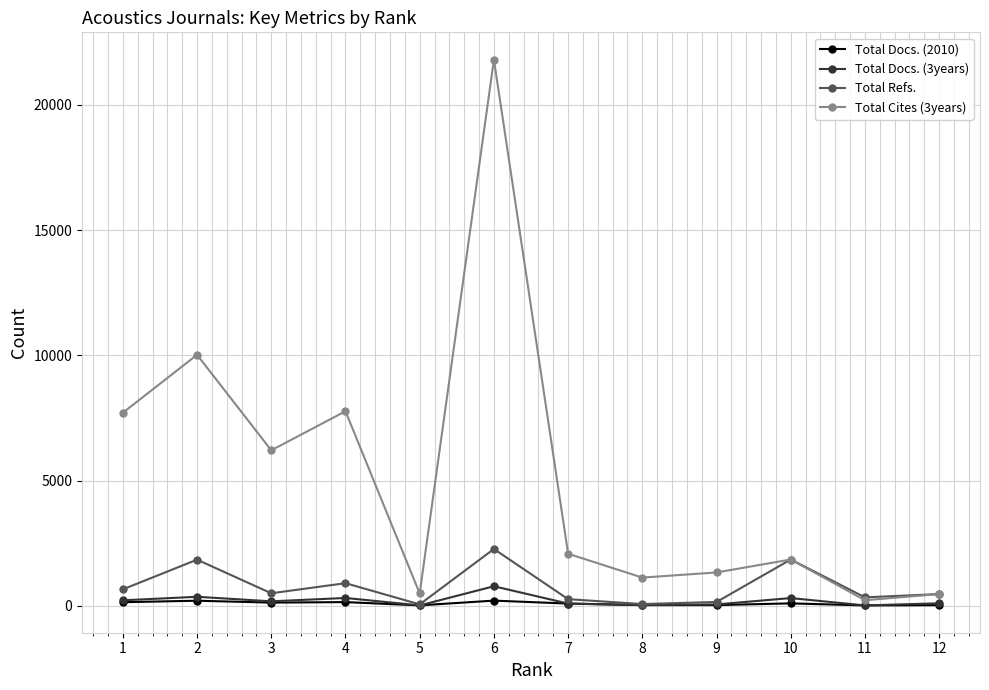

Which series has the largest total across all categories?

Total Cites (3years)